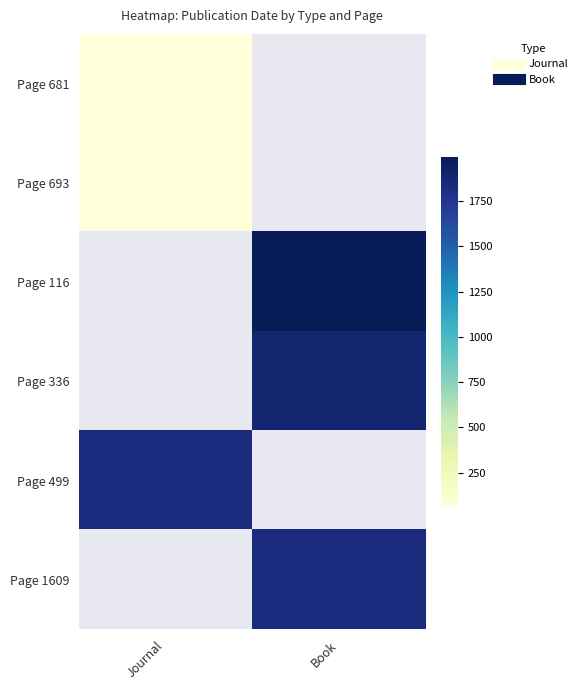

The value of Page 681 at Journal is 40.1. True or false?

False